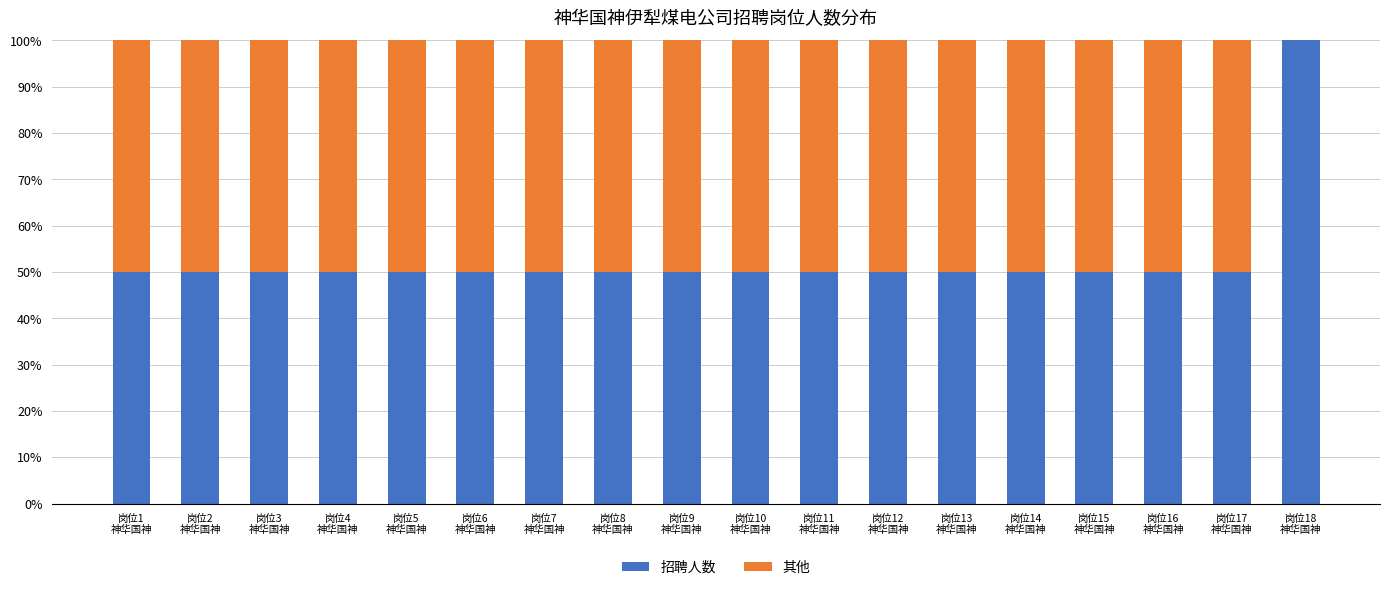

What is the highest value of the 招聘人数 series?

100